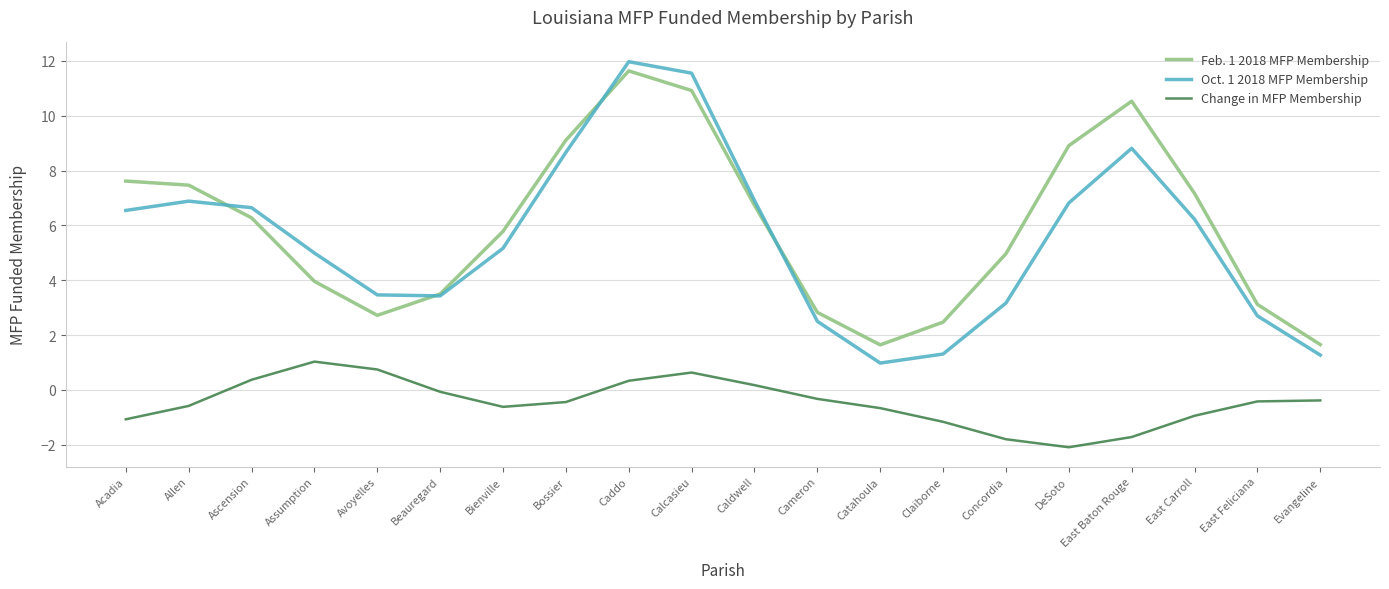

Is it true that Feb. 1 2018 MFP Membership equals 10.5 at East Baton Rouge?

True